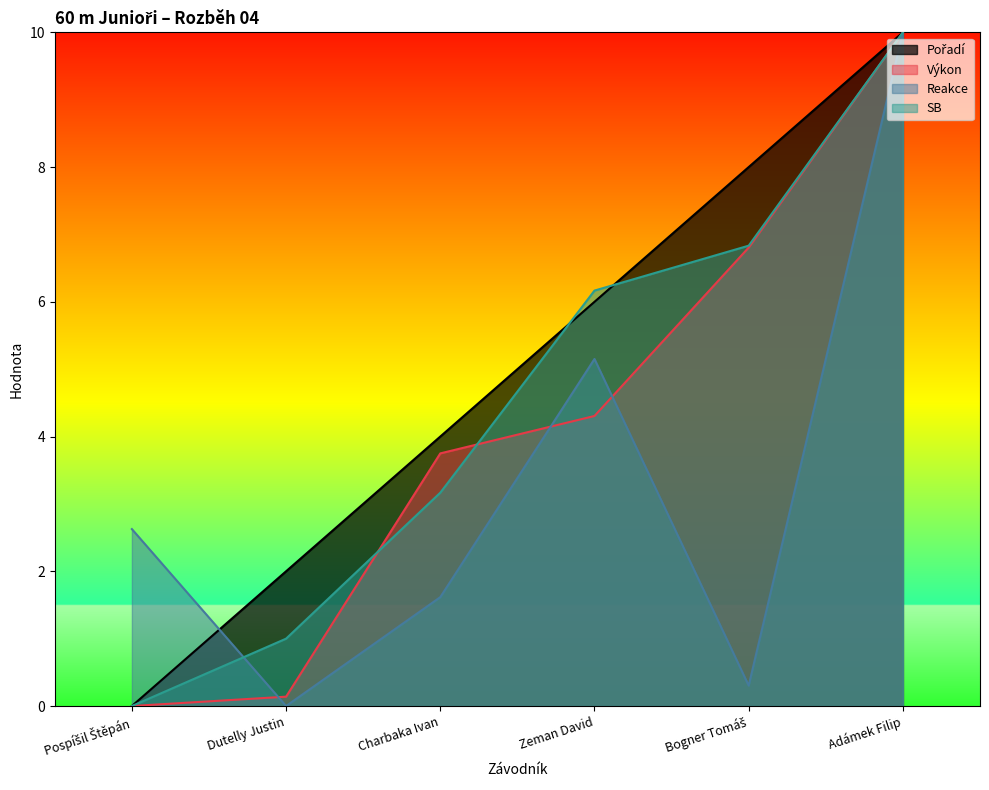

What position from the right is Adámek Filip?

1